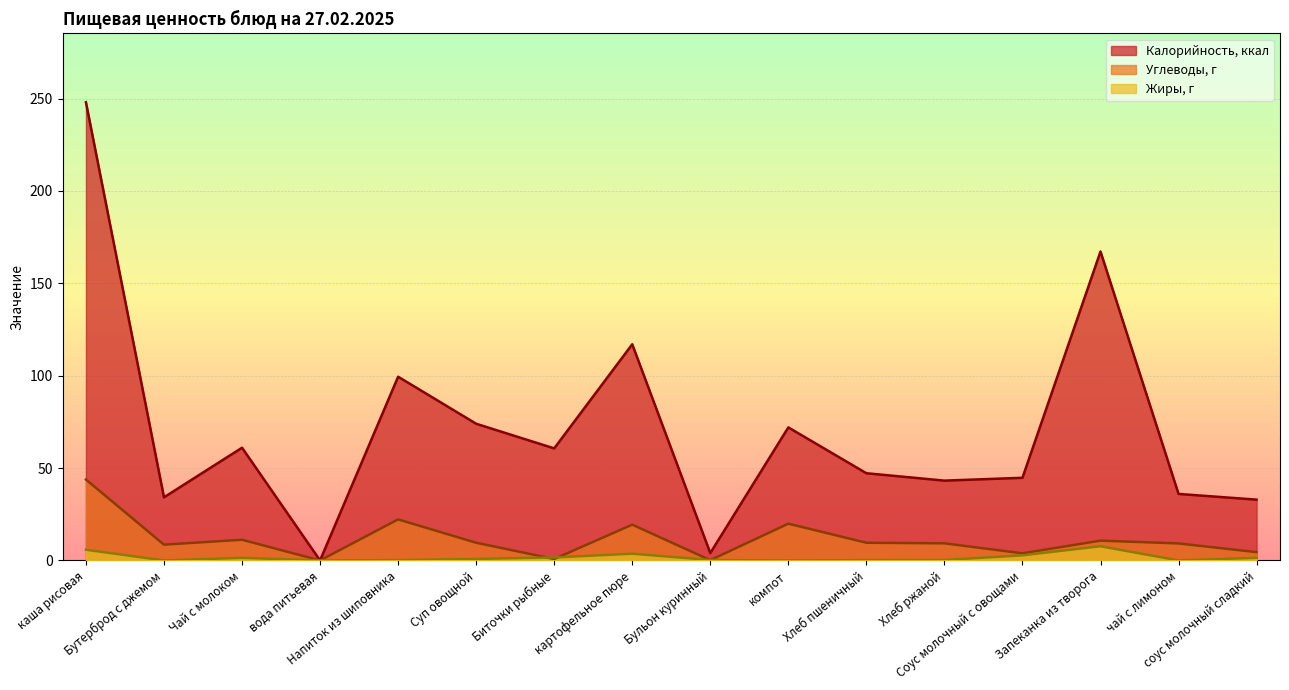

True or false: Жиры, г and Калорийность, ккал intersect in this chart.

False